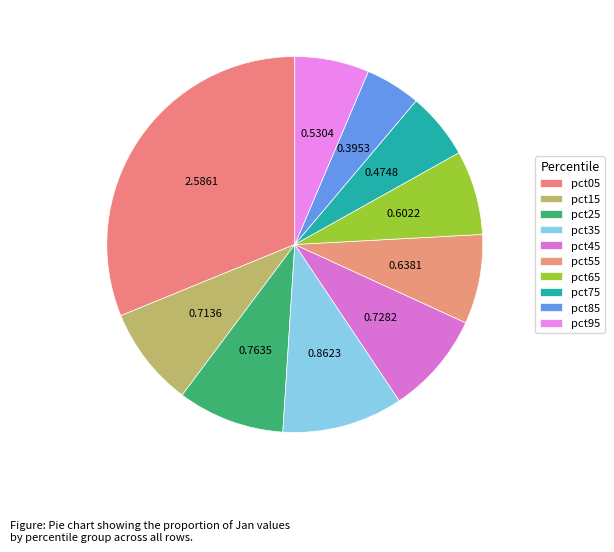

How many slices are in this pie chart?

10